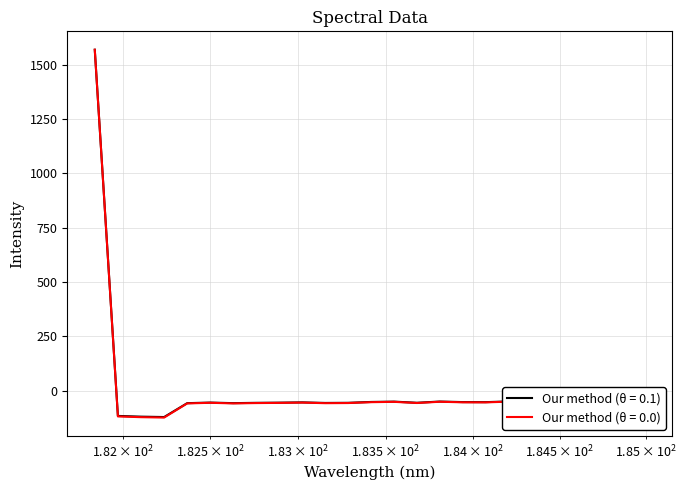

Which series has the widest spread of values?

Our method (θ = 0.0)